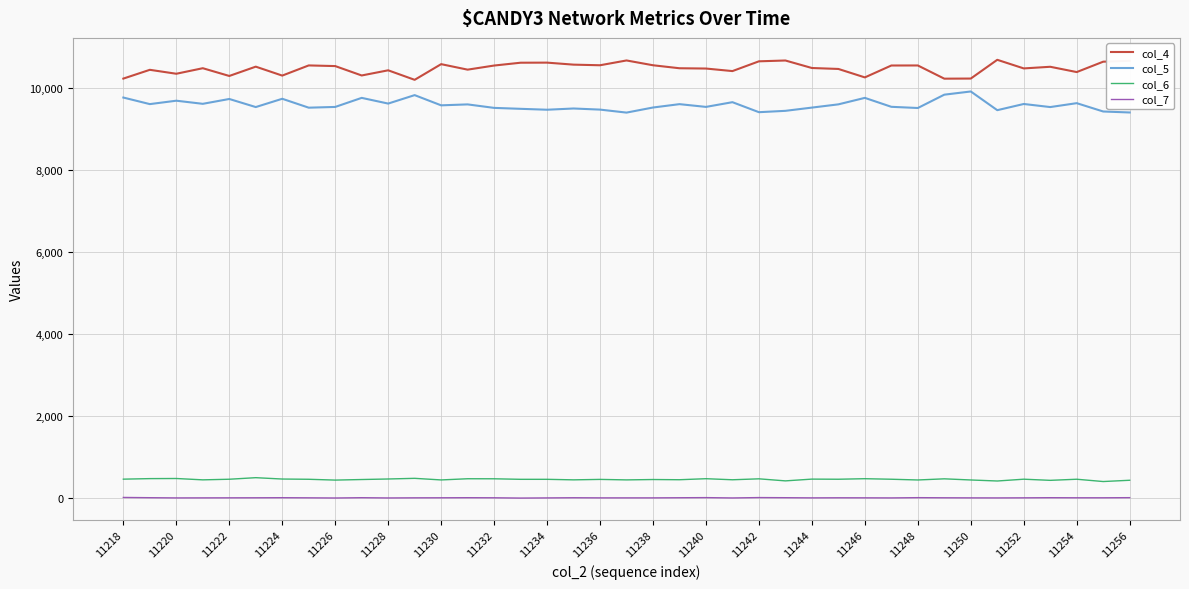

Rank the series by their maximum value, from highest to lowest.

col_4, col_5, col_6, col_7